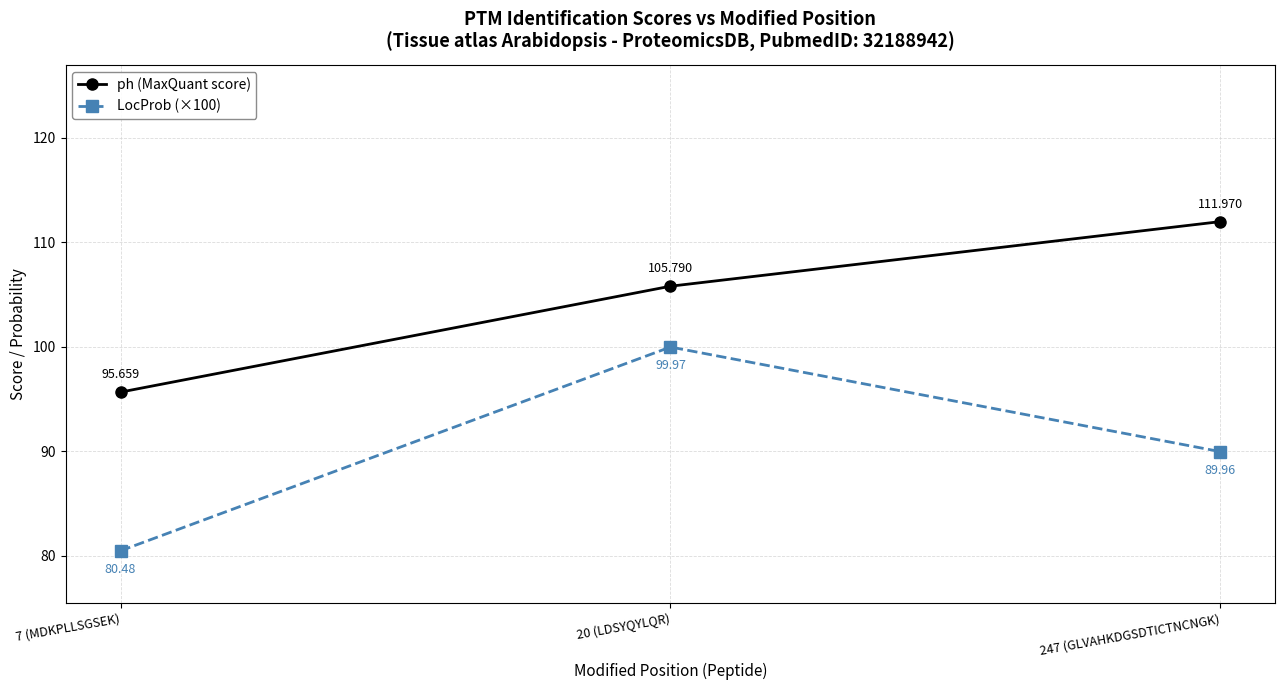

What are all the series names shown in the legend?

ph (MaxQuant score), LocProb (×100)